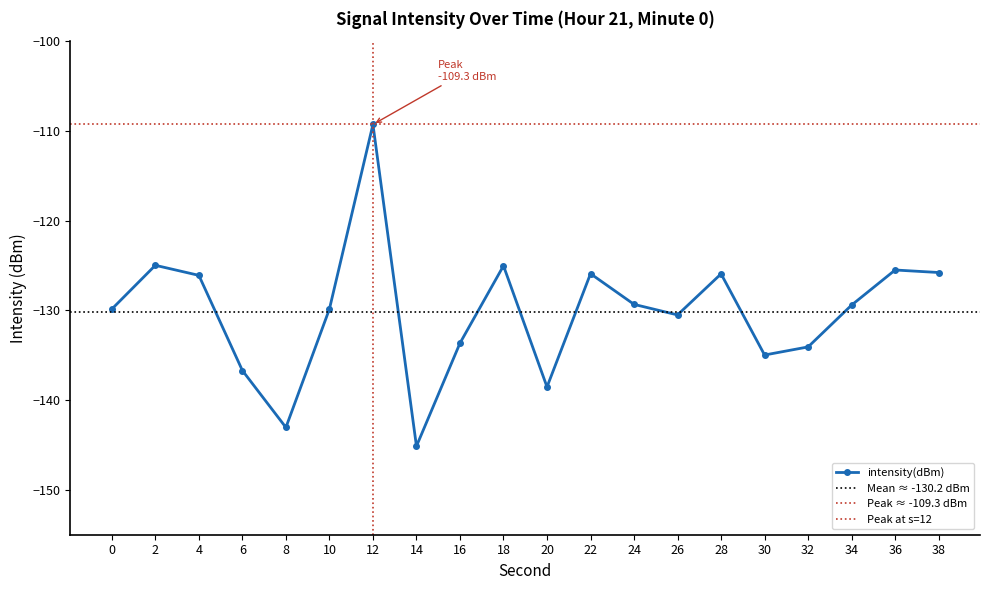

How many data points are less than -129?

12